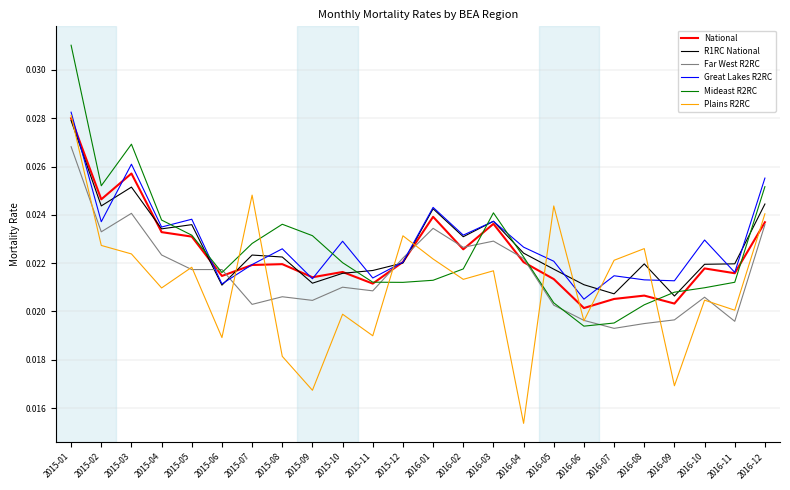

Between which two adjacent categories do Plains R2RC and Mideast R2RC first intersect?

2015-06 and 2015-07